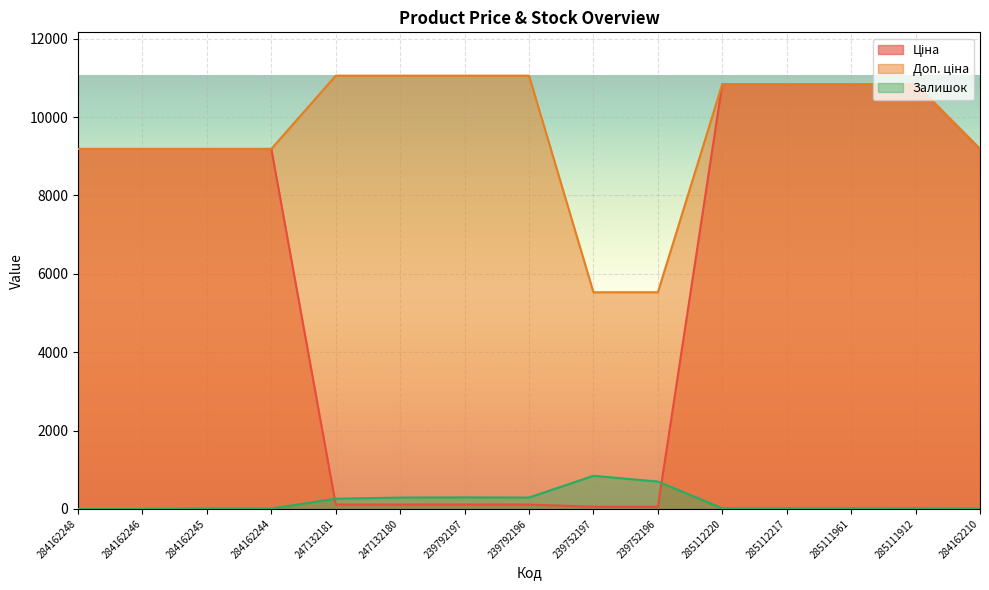

What is the label of the 12th point from the right?

284162244